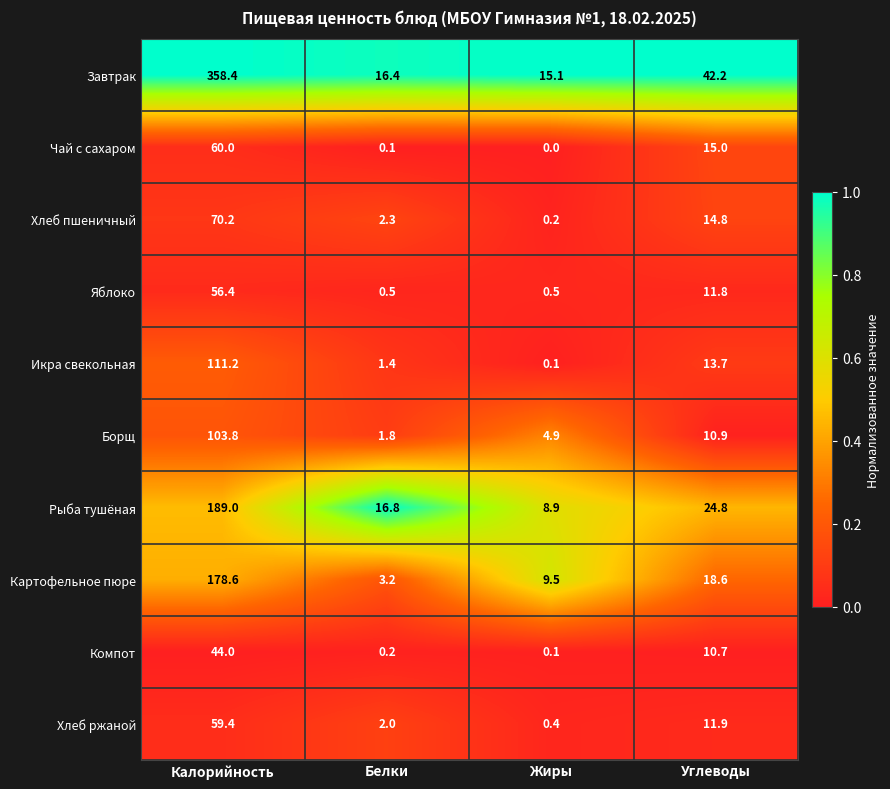

The value of Яблоко at Белки is 0.5. True or false?

True